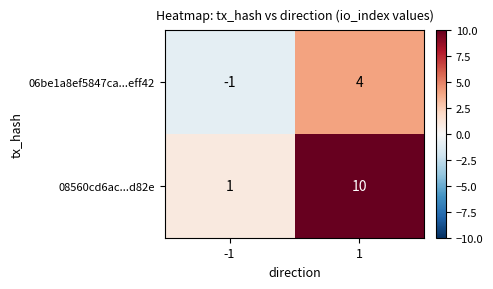

Reading left to right, transcribe all the data shown in this chart.

06be1a8ef5847ca...eff42: -1	4
08560cd6ac...d82e: 1	10